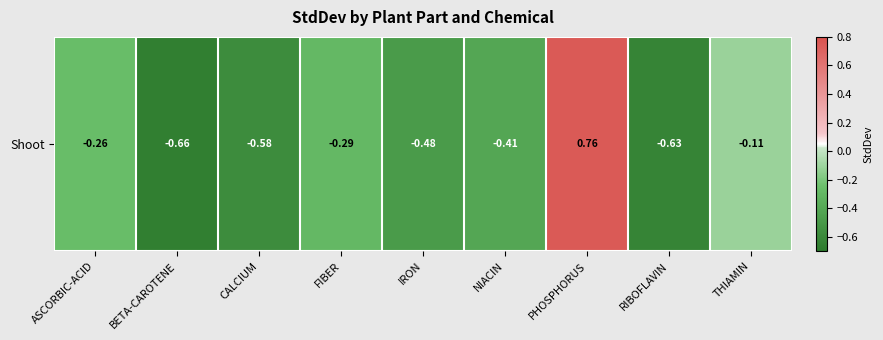

What is the average value?

-0.3